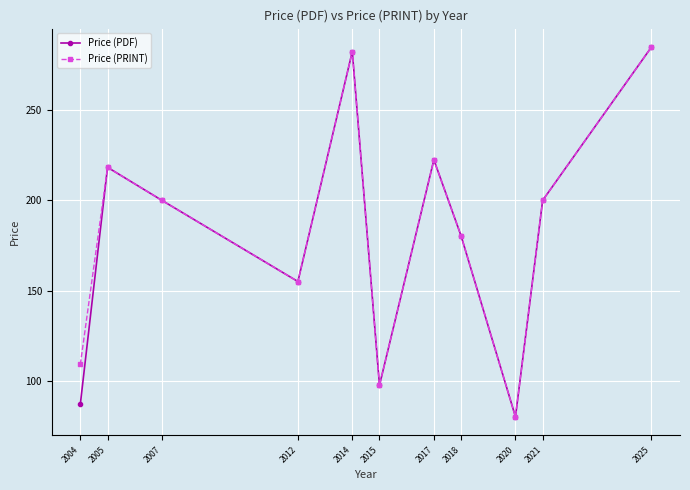

Is it true that Price (PDF) equals 155.0 at 2012?

True